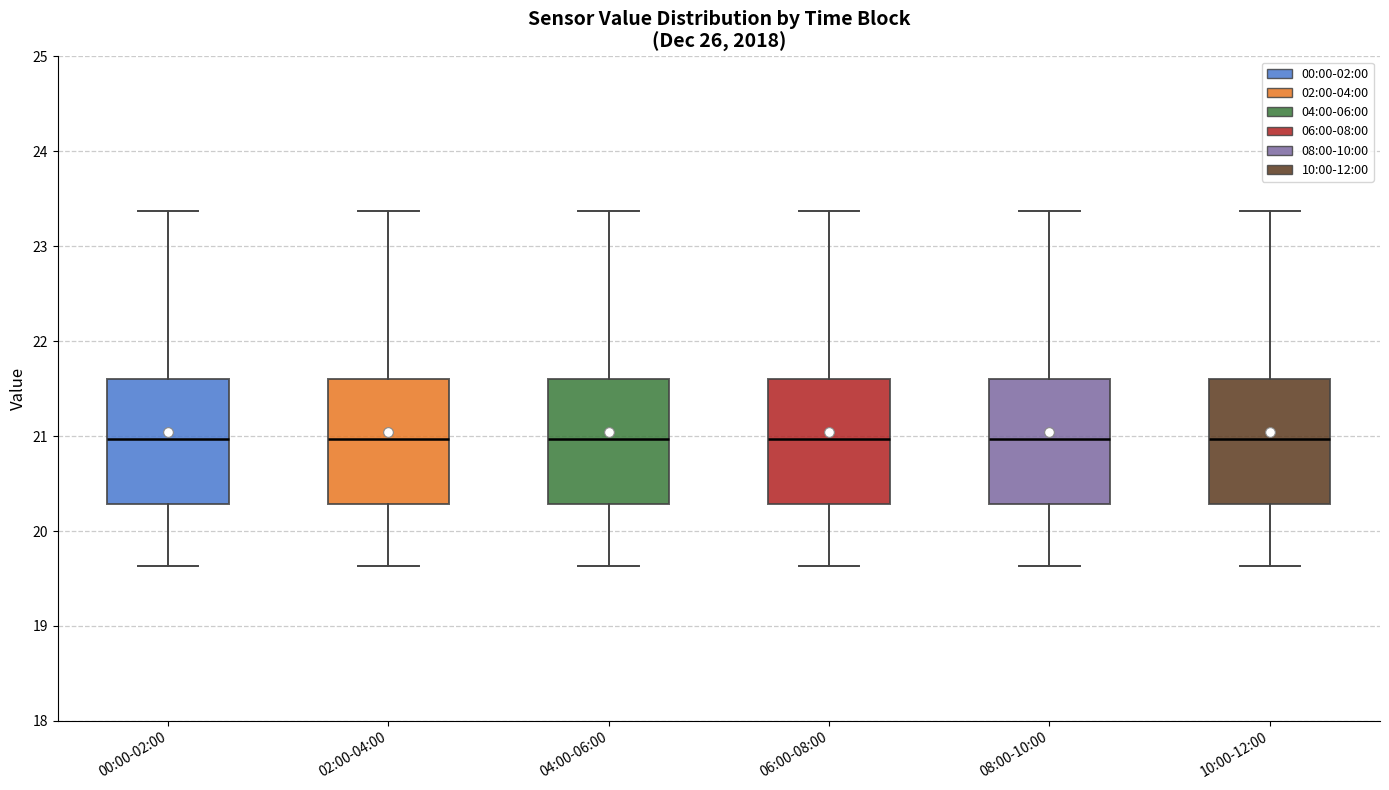

Reading left to right, transcribe this box plot: for each box, give where its median line is, the range the box spans, and where its two whiskers end, as read against the y-axis. The values are not printed on the chart, so give them approximately, as read against the axis.

00:00-02:00: median 21.0, box 20.3 to 21.6, whiskers 19.6 to 23.4
02:00-04:00: median 21.0, box 20.3 to 21.6, whiskers 19.6 to 23.4
04:00-06:00: median 21.0, box 20.3 to 21.6, whiskers 19.6 to 23.4
06:00-08:00: median 21.0, box 20.3 to 21.6, whiskers 19.6 to 23.4
08:00-10:00: median 21.0, box 20.3 to 21.6, whiskers 19.6 to 23.4
10:00-12:00: median 21.0, box 20.3 to 21.6, whiskers 19.6 to 23.4